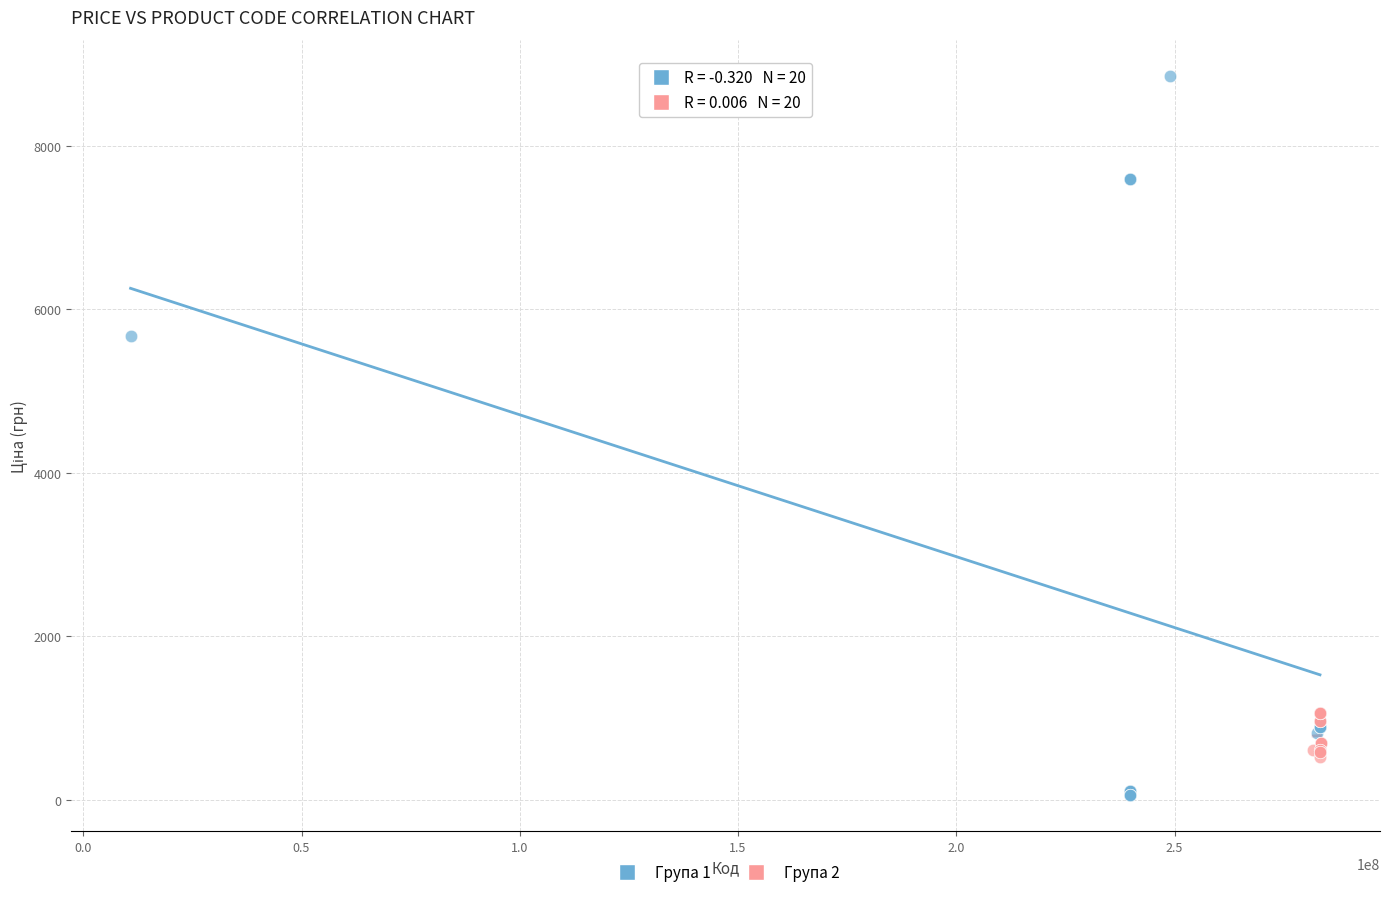

Which series has the largest Y range (max minus min)?

Група 1